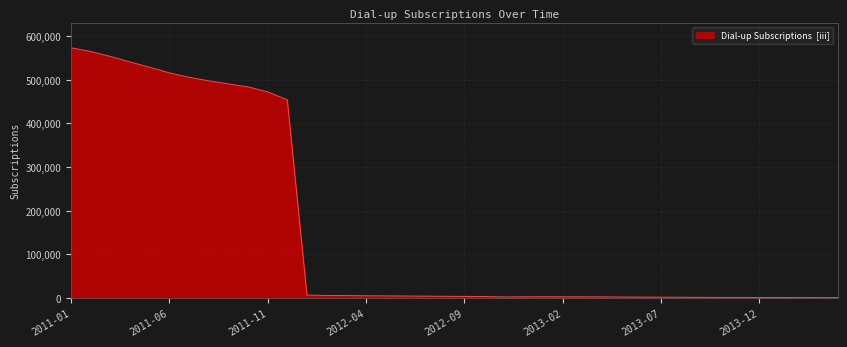

What is the difference between the maximum and minimum values?

572072